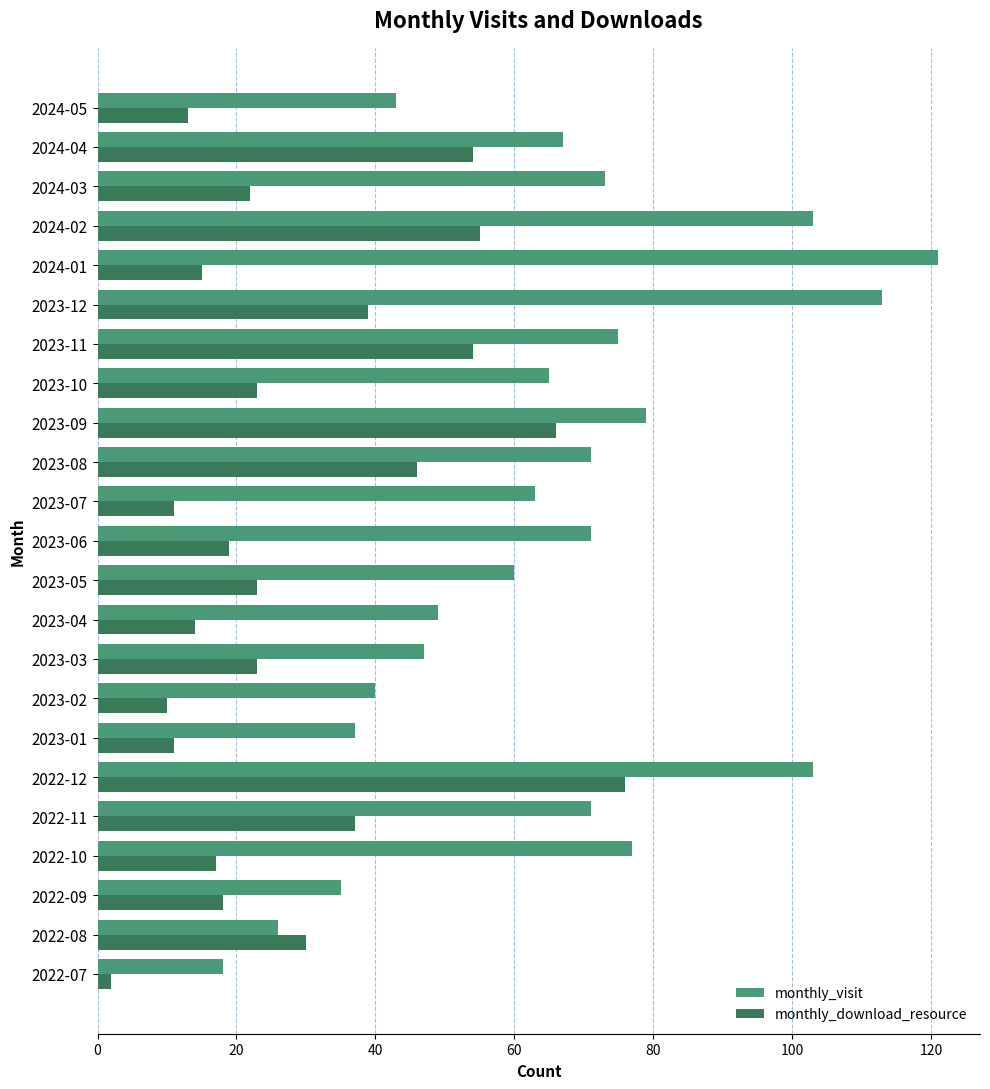

Which series has the widest spread of values?

monthly_visit